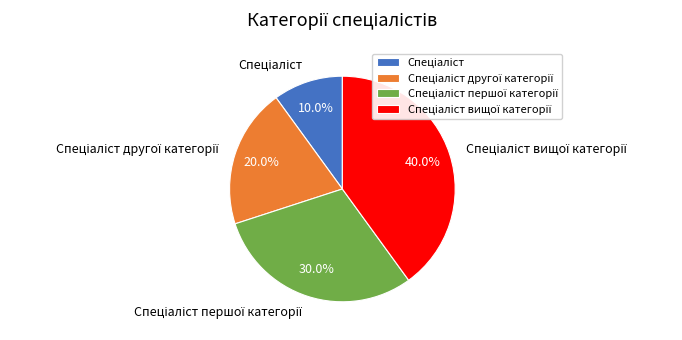

Is there any slice that represents more than half of the pie?

No